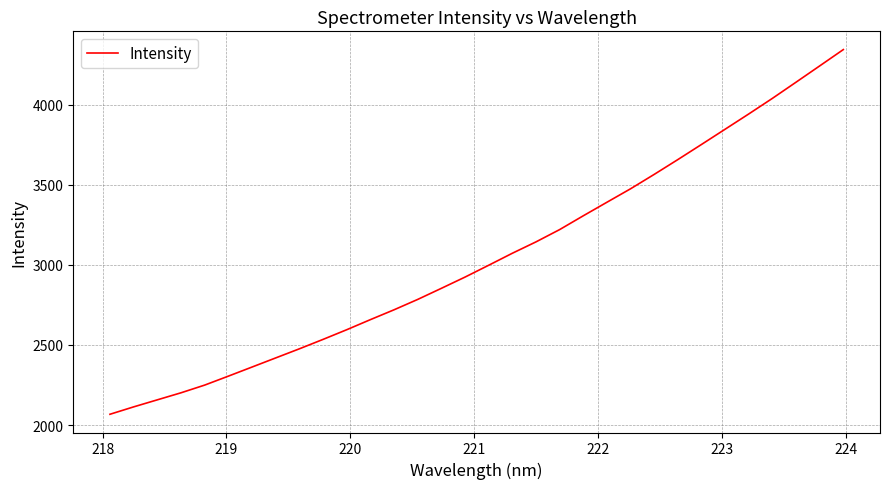

What is the minimum value shown in the chart?

2067.3